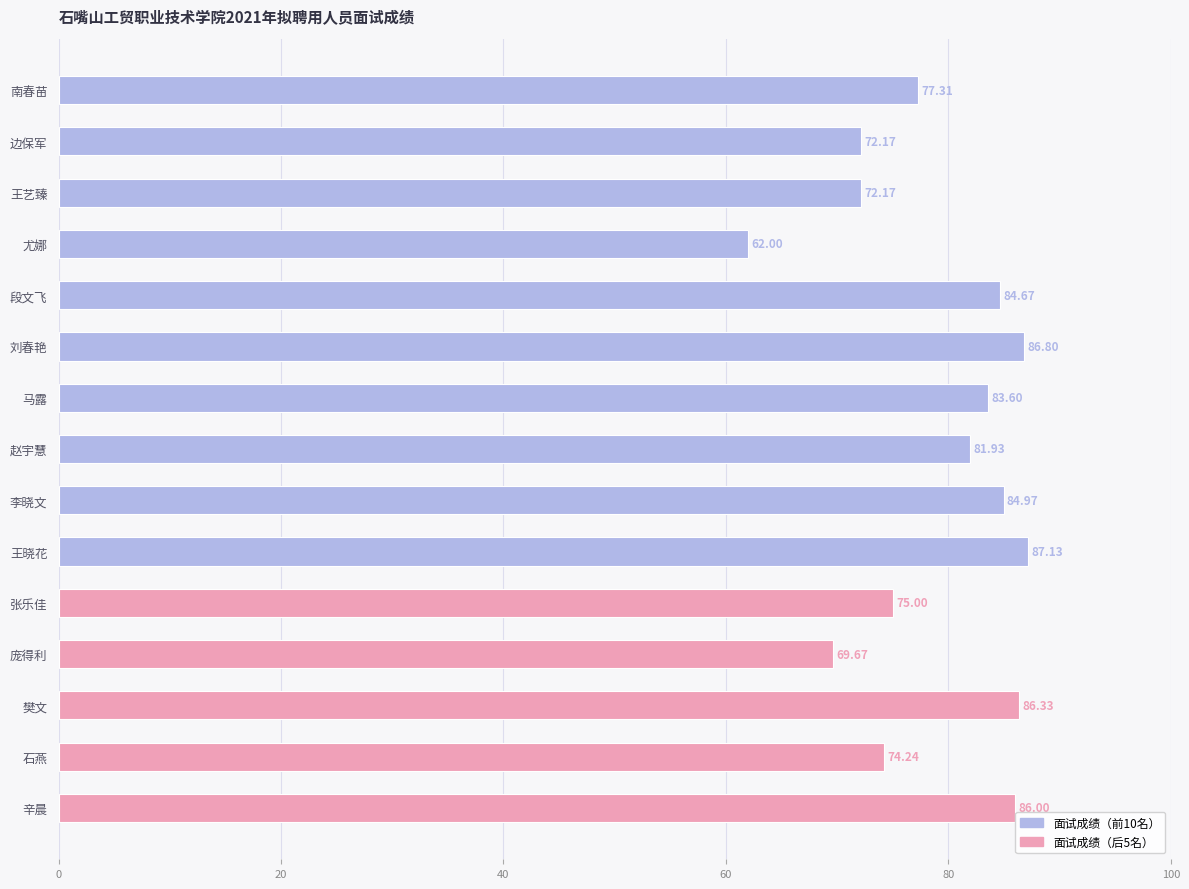

What is the change in value from 王晓花 to 庞得利?

-17.5